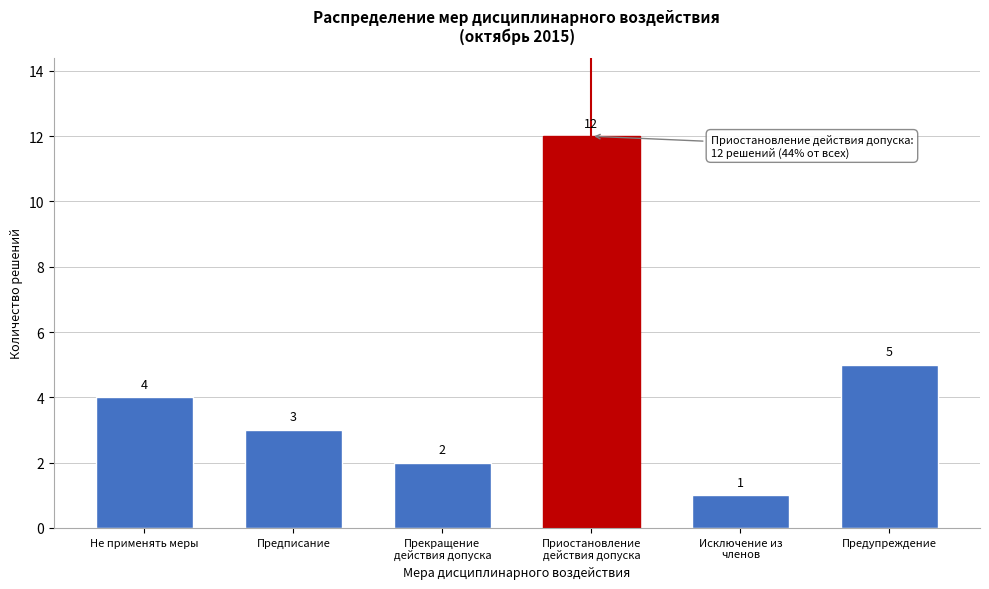

Reading left to right, list all the values displayed in this chart.

4	3	2	12	1	5